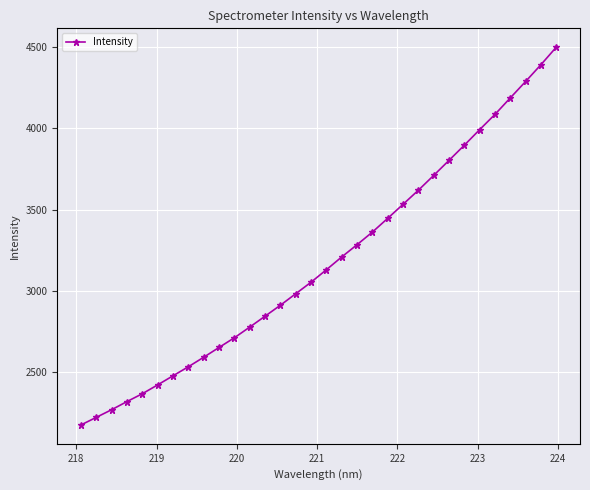

Count the number of categories in the chart.

32